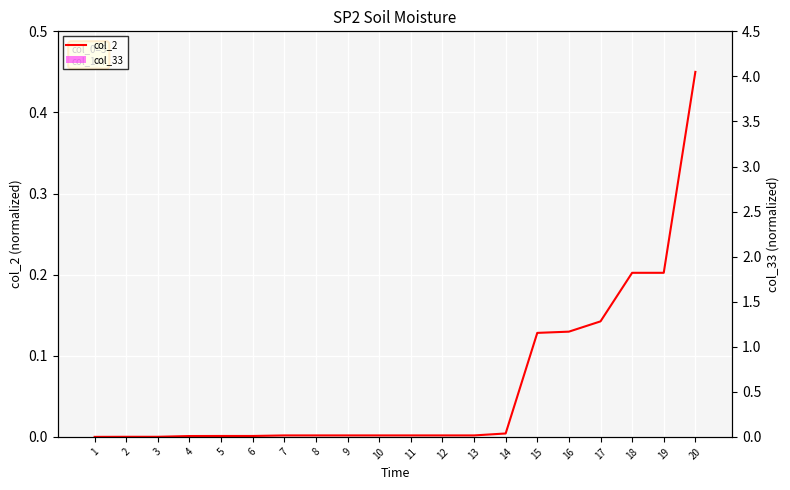

What are all the series names shown in the legend?

col_2, col_33